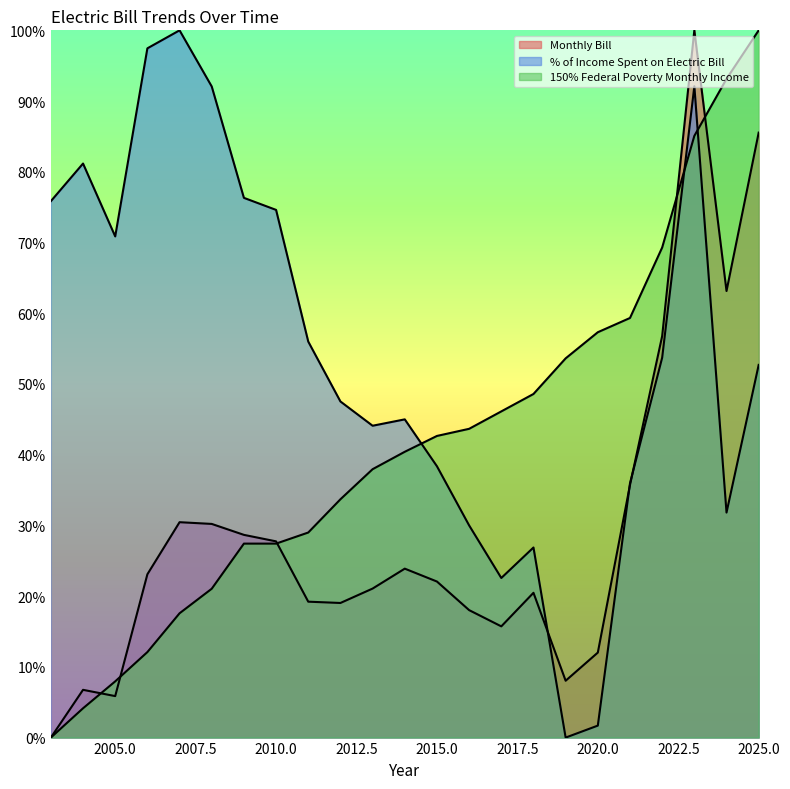

Which series has the largest total across all categories?

% of Income Spent on Electric Bill